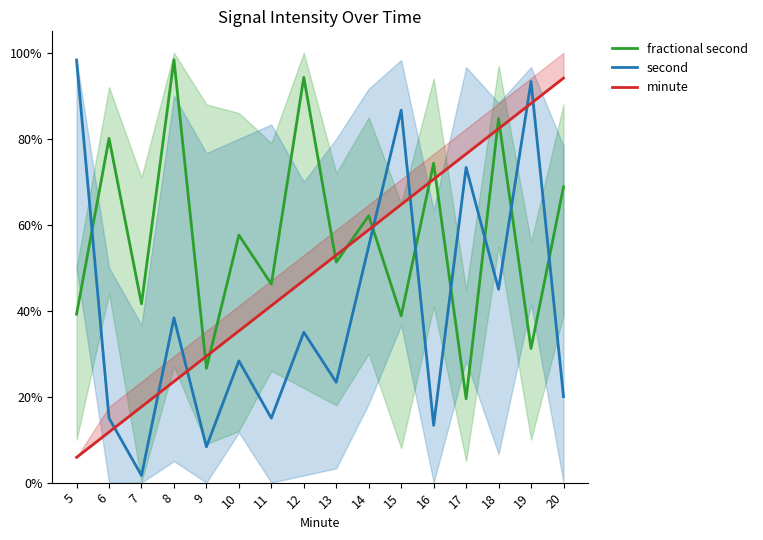

What is the sum of all second values?

6.5